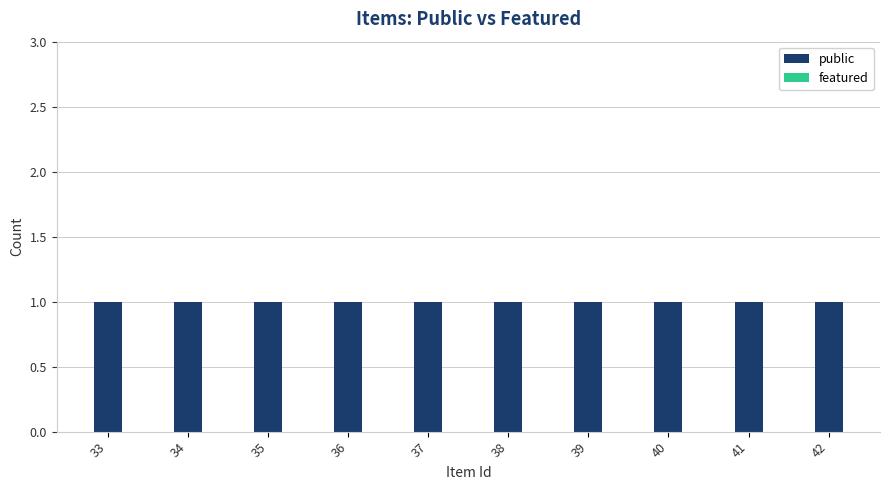

What is the spread (max minus min) of values at 39?

1